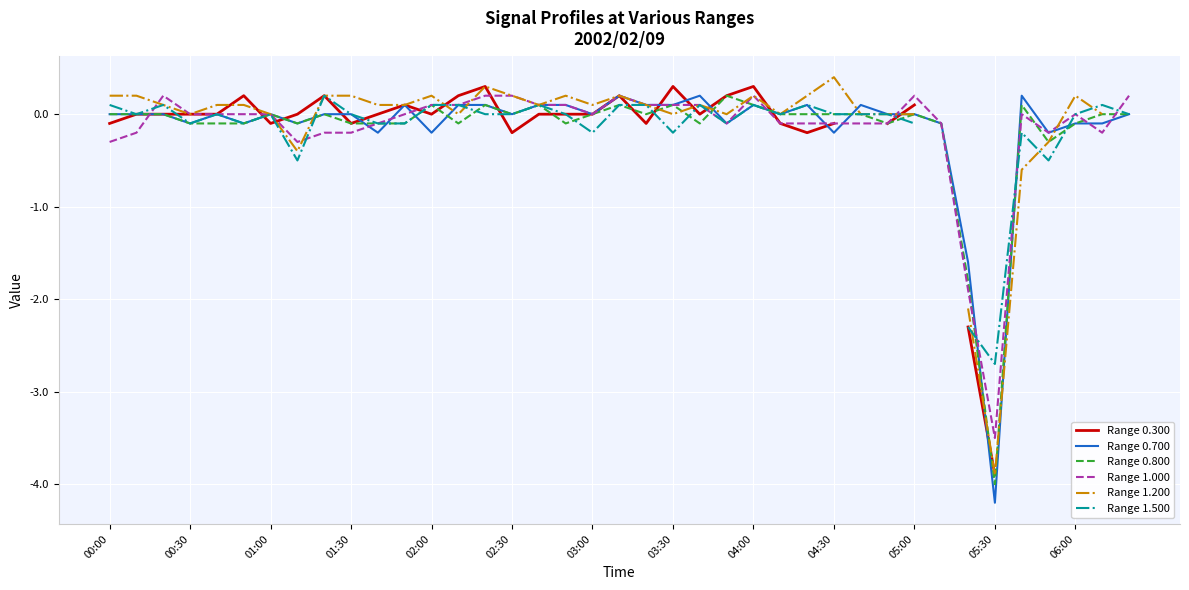

Is it true that Range 1.000 equals -1.8 at 05:30?

False